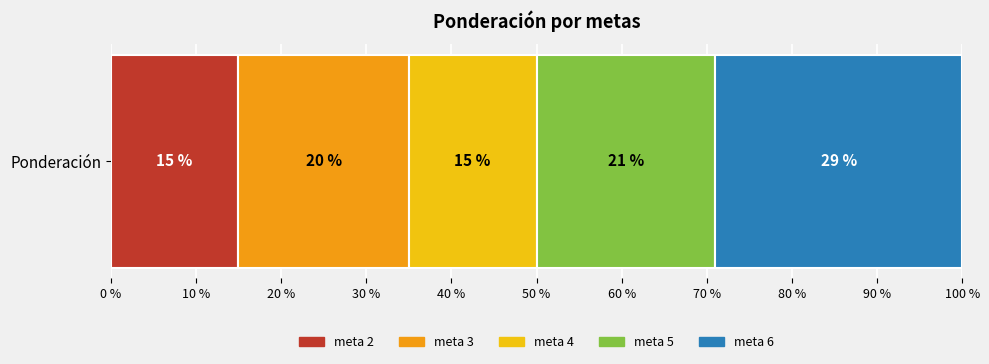

Is it true that meta 2 equals 15 at Ponderación?

True